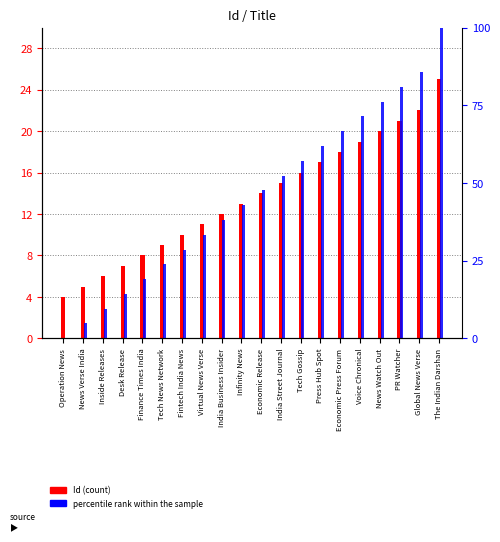

The value of Id (count) at India Street Journal is 15.0. True or false?

True